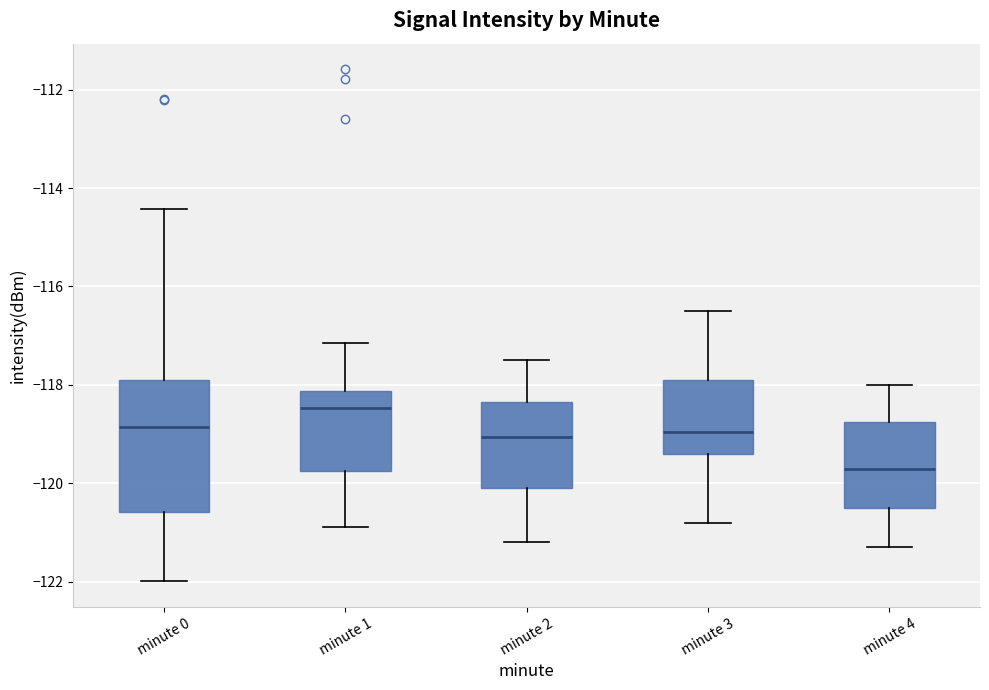

Reading left to right, read every box against the y-axis: the position of its median line, the range the box covers, and the ends of its whiskers. The values are not printed on the chart, so give them approximately, as read against the axis.

minute 0: median -118.8, box -120.6 to -117.8, whiskers -122.0 to -114.4
minute 1: median -118.4, box -119.8 to -118.2, whiskers -120.8 to -117.2
minute 2: median -119.0, box -120.0 to -118.4, whiskers -121.2 to -117.4
minute 3: median -119.0, box -119.4 to -117.8, whiskers -120.8 to -116.4
minute 4: median -119.6, box -120.4 to -118.8, whiskers -121.2 to -118.0